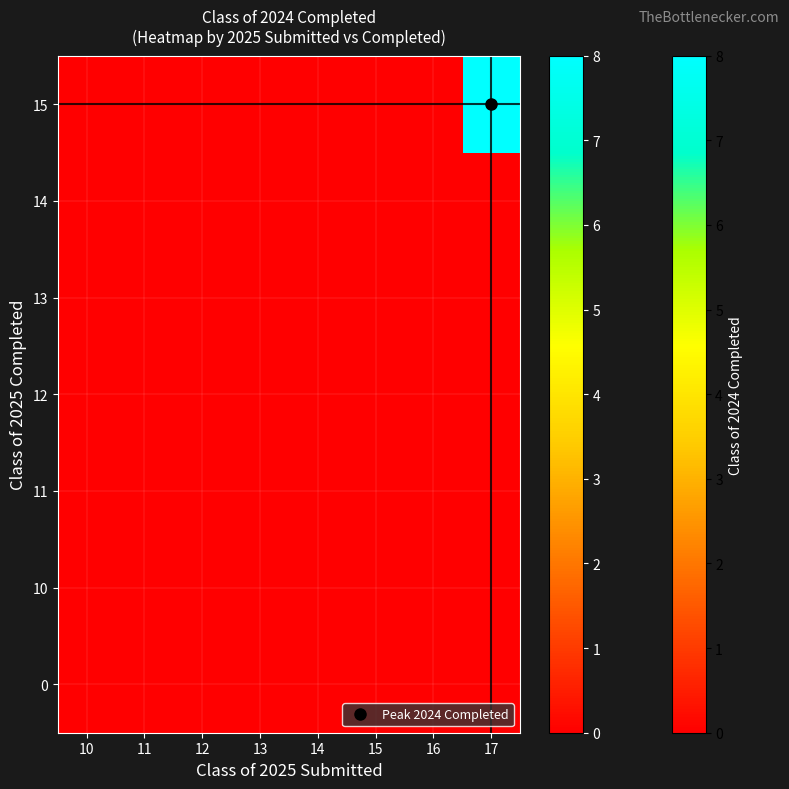

Reading left to right, what are all the values shown in this chart?

0: 10=0	11=0	12=0	13=0	14=0	15=0	16=0	17=0
10: 10=0	11=0	12=0	13=0	14=0	15=0	16=0	17=0
11: 10=0	11=0	12=0	13=0	14=0	15=0	16=0	17=0
12: 10=0	11=0	12=0	13=0	14=0	15=0	16=0	17=0
13: 10=0	11=0	12=0	13=0	14=0	15=0	16=0	17=0
14: 10=0	11=0	12=0	13=0	14=0	15=0	16=0	17=0
15: 10=0	11=0	12=0	13=0	14=0	15=0	16=0	17=8